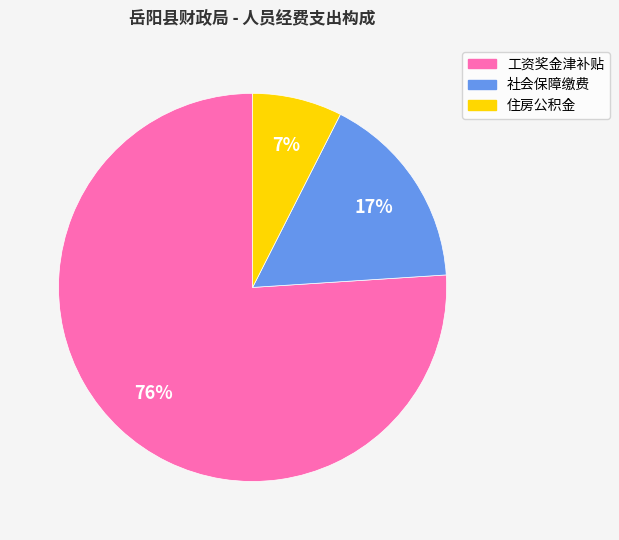

Rank the categories by value from lowest to highest.

住房公积金, 社会保障缴费, 工资奖金津补贴